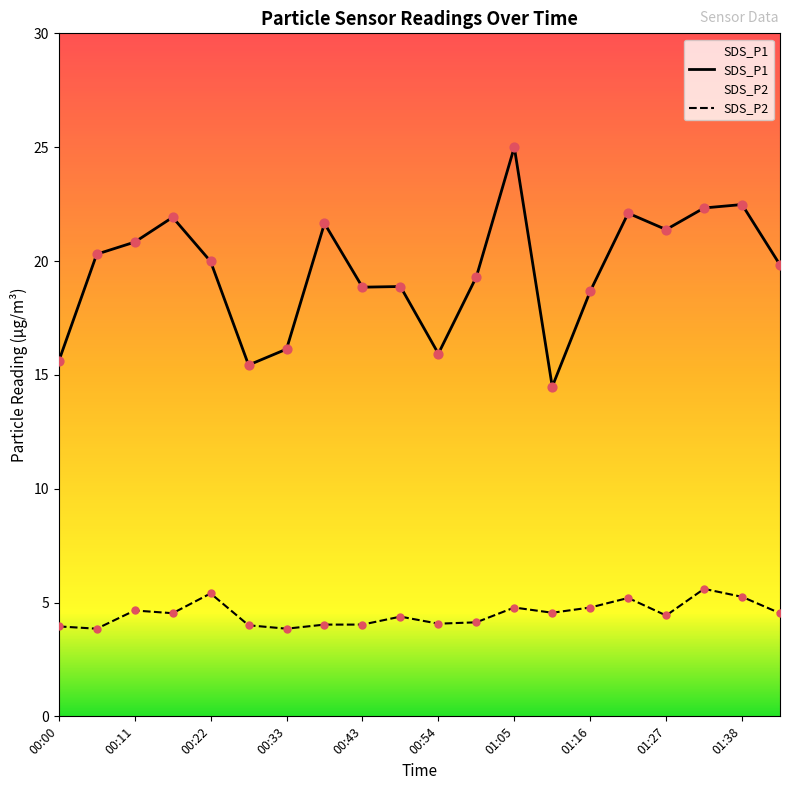

At how many categories does at least one series exceed 11?

20